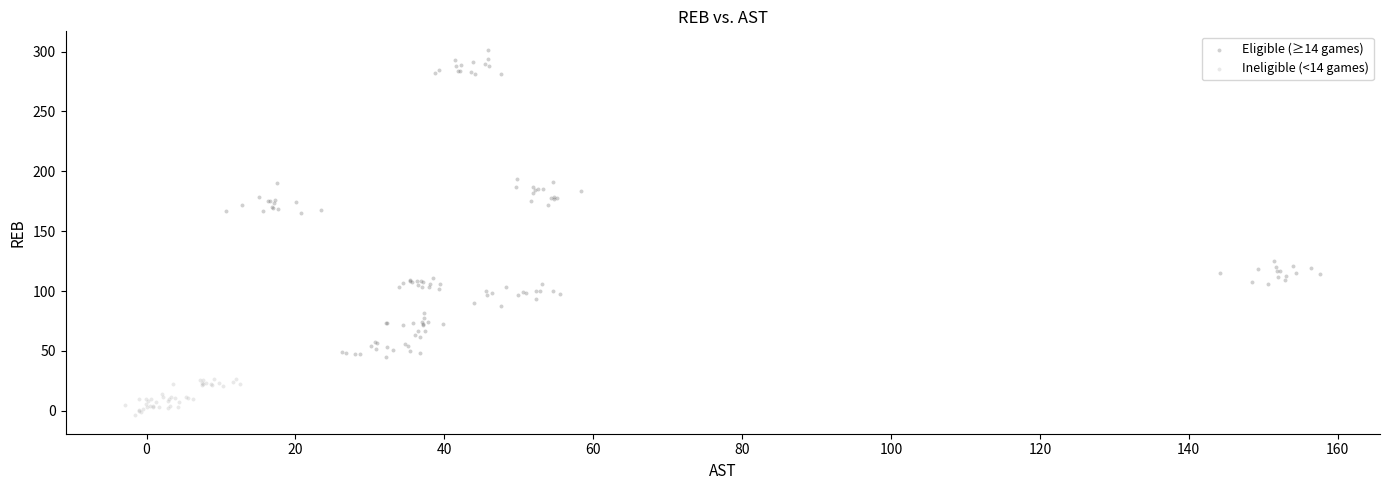

What are all the series names shown in the legend?

Eligible (≥14 games), Ineligible (<14 games)